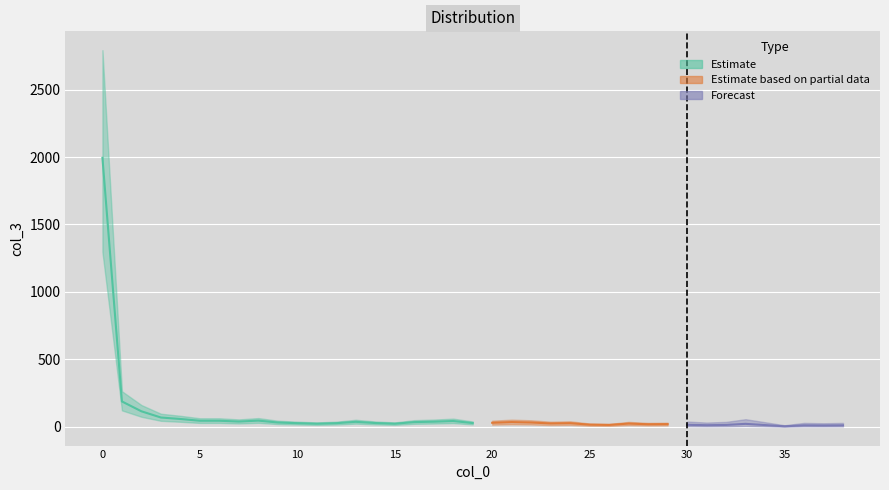

What is the change in value from 11 to 34?

-10